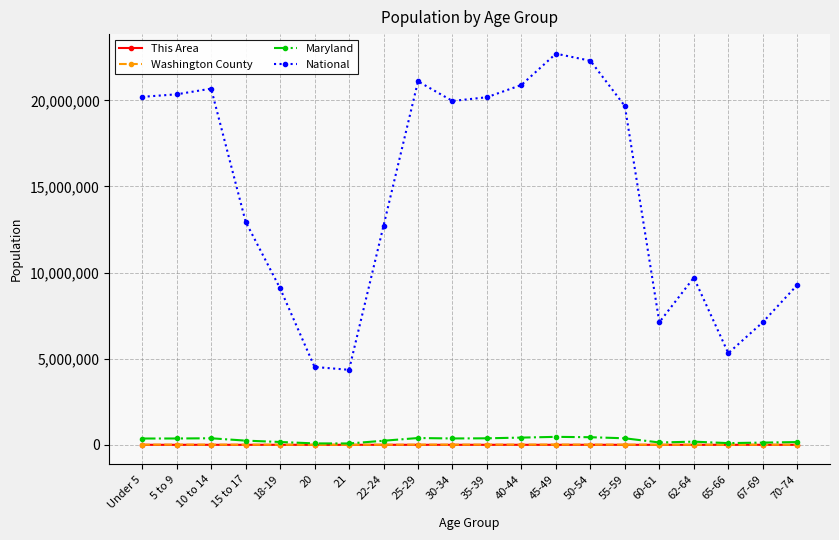

True or false: Maryland and National intersect in this chart.

False